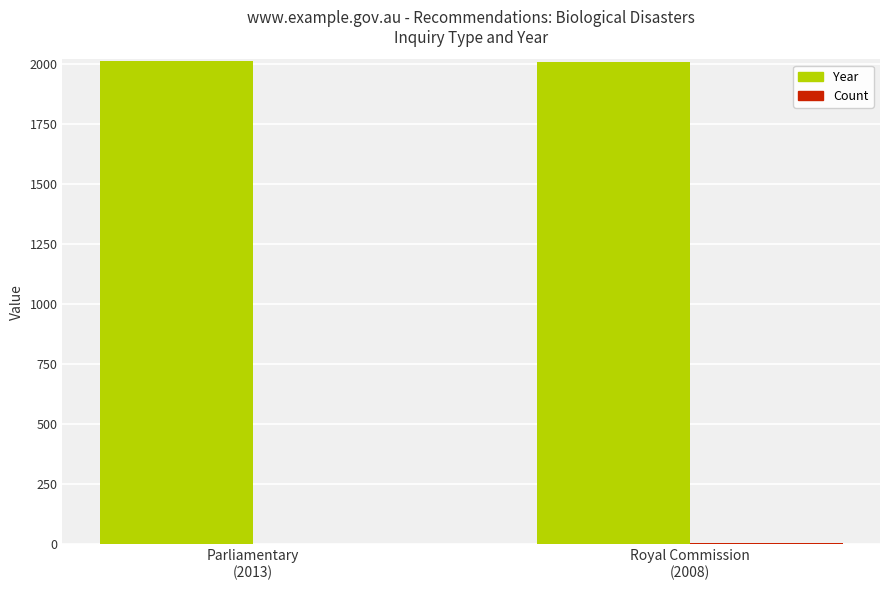

What is the sum of all Year values?

4021